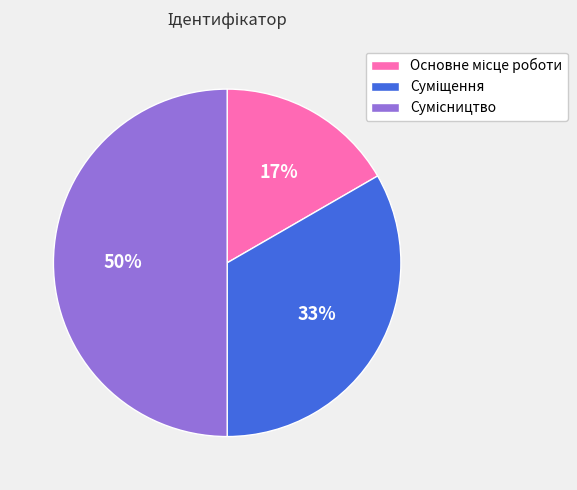

To the nearest percent, what is the difference between the largest and smallest slice percentages?

33%